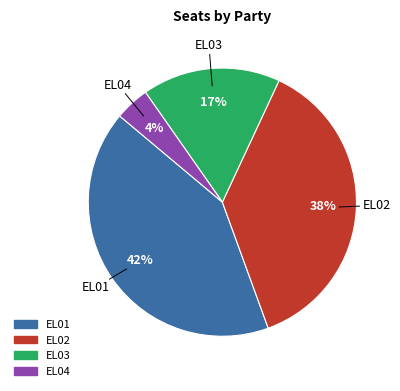

Which category has the biggest portion of the pie?

EL01